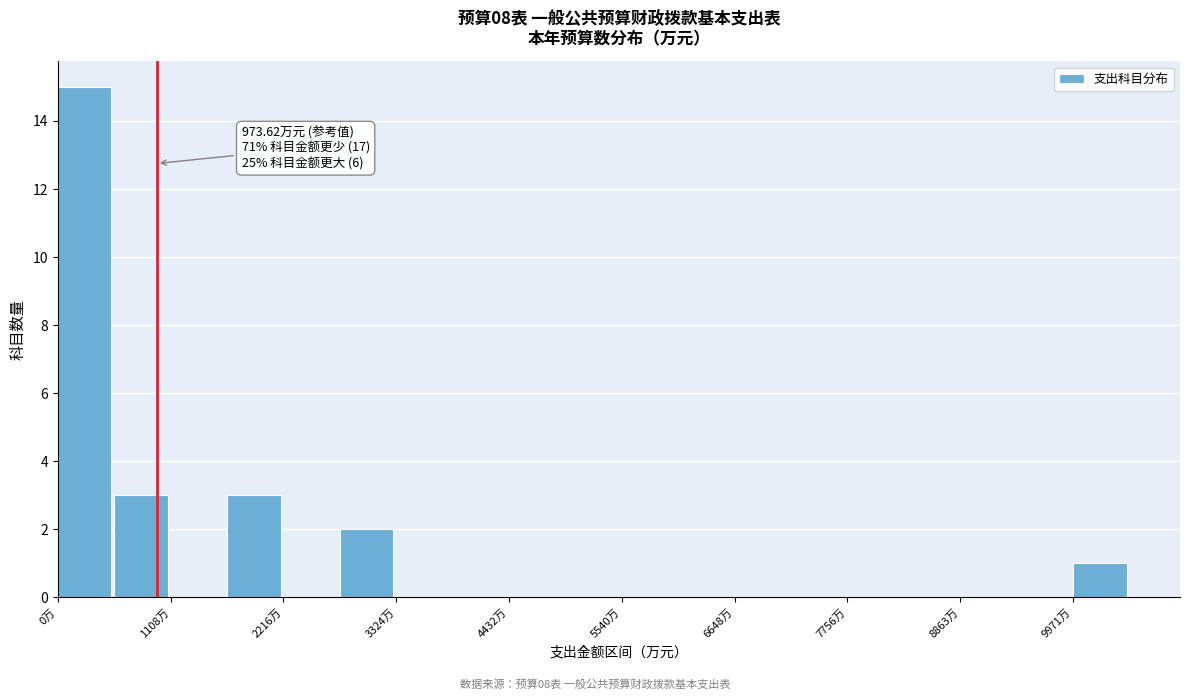

Read against the x-axis, roughly where is the centre of the tallest bar?

200